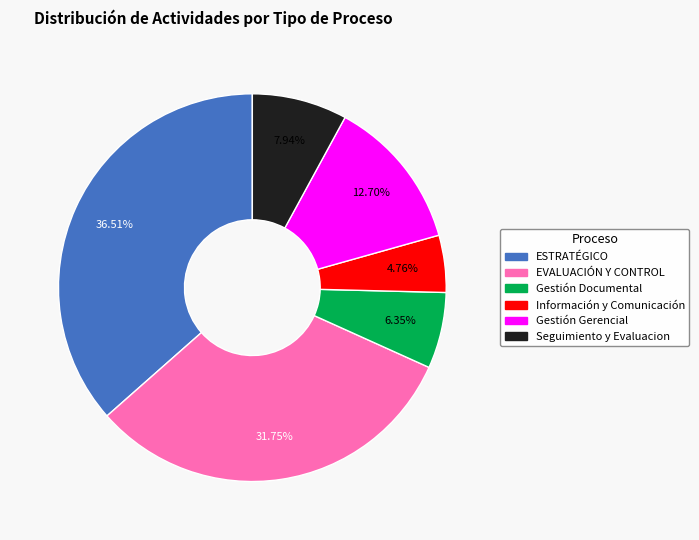

Rank the categories by value from highest to lowest.

ESTRATÉGICO, EVALUACIÓN Y CONTROL, Gestión Gerencial, Seguimiento y Evaluacion, Gestión Documental, Información y Comunicación